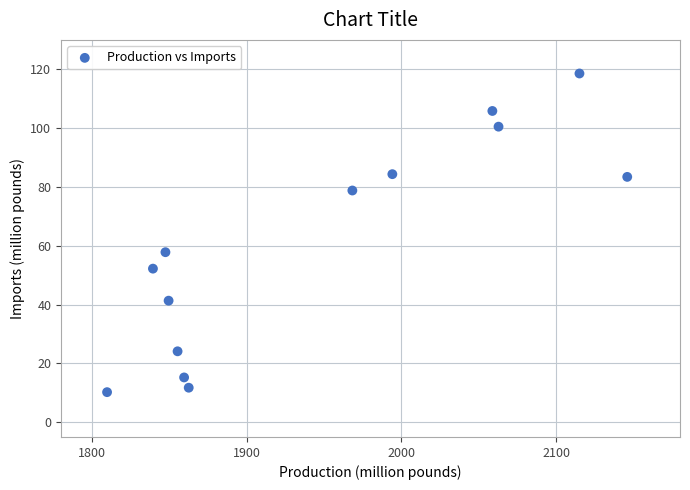

What is the range of X values (max minus min)?

336.2